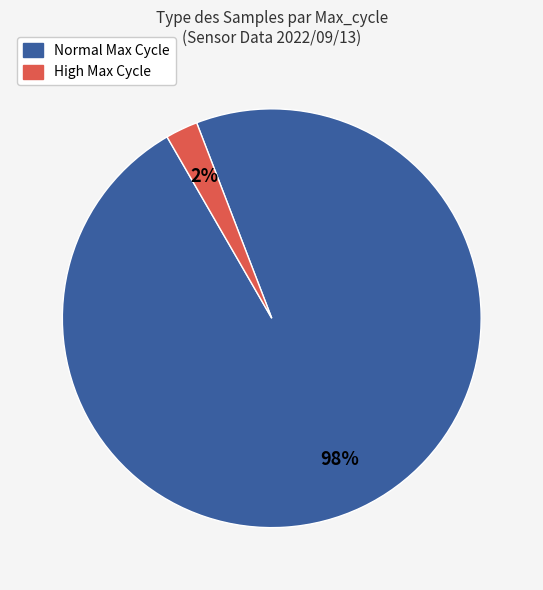

Does any single category account for the majority?

Yes